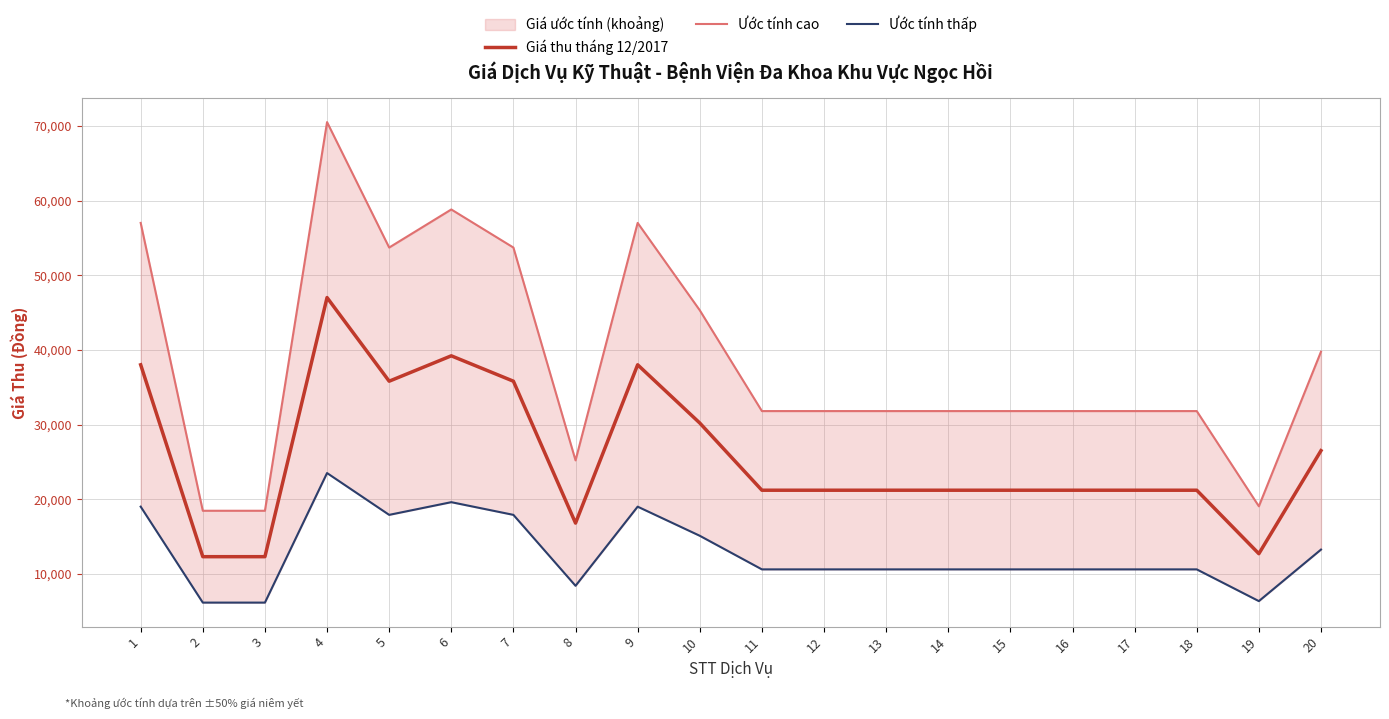

Where is Ước tính thấp nearest to the value 14825?

10